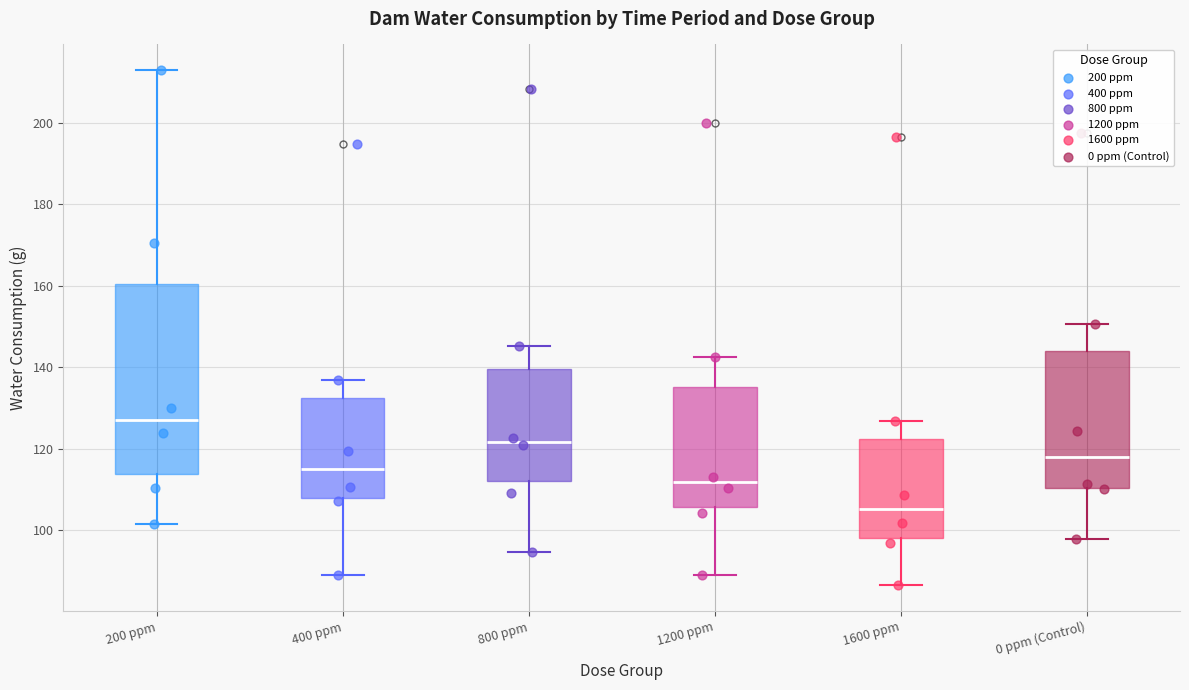

Comparing the boxes themselves (not the whiskers), which one is the tallest?

200 ppm